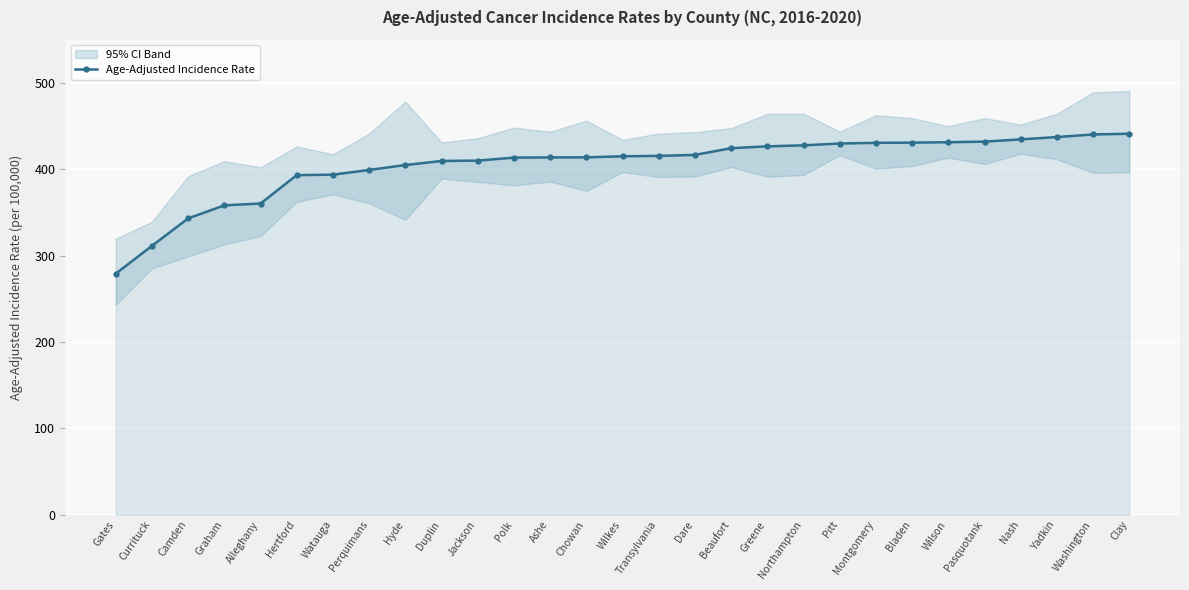

Which label corresponds to the smallest value in the chart?

Gates